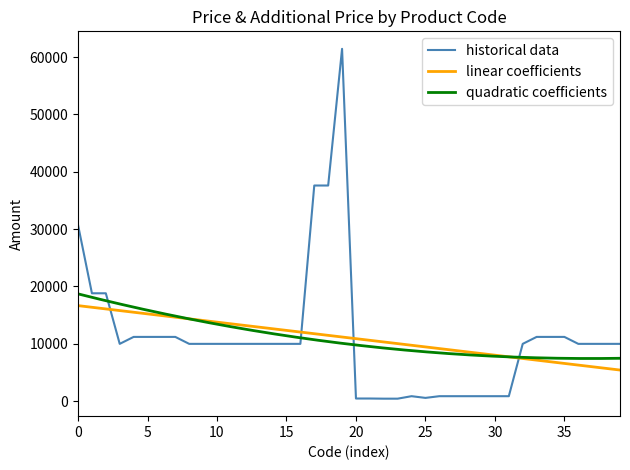

How many points are higher than both their immediate neighbors (excluding endpoints)?

2